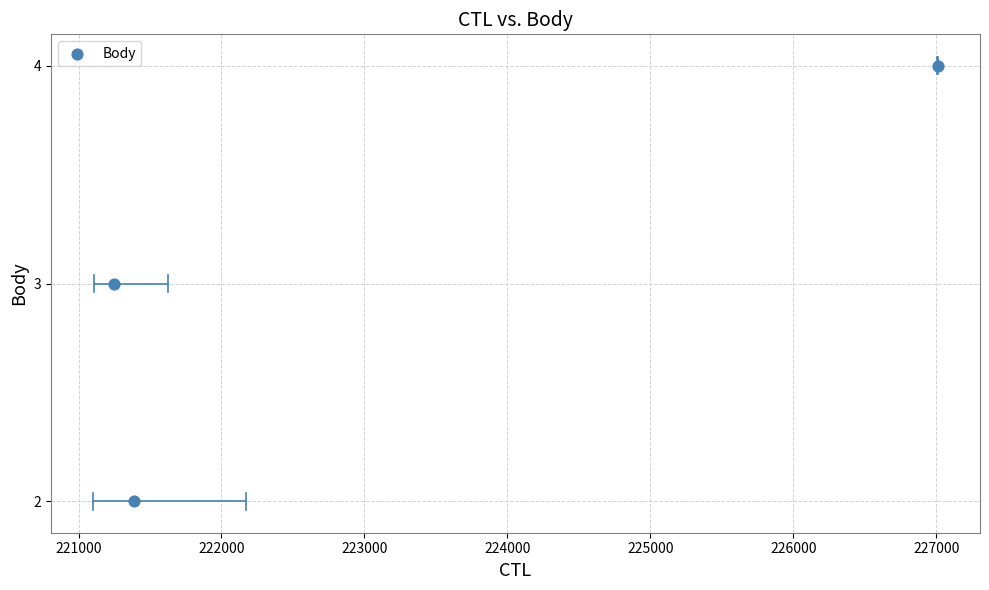

What is the average Y value?

3